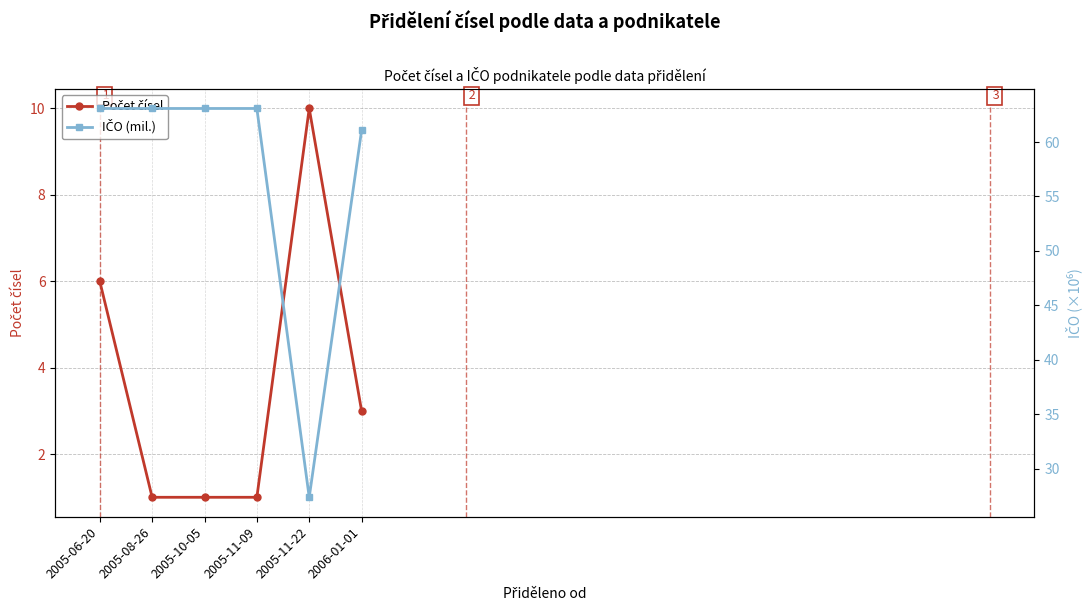

What is the greatest value displayed?

63.1